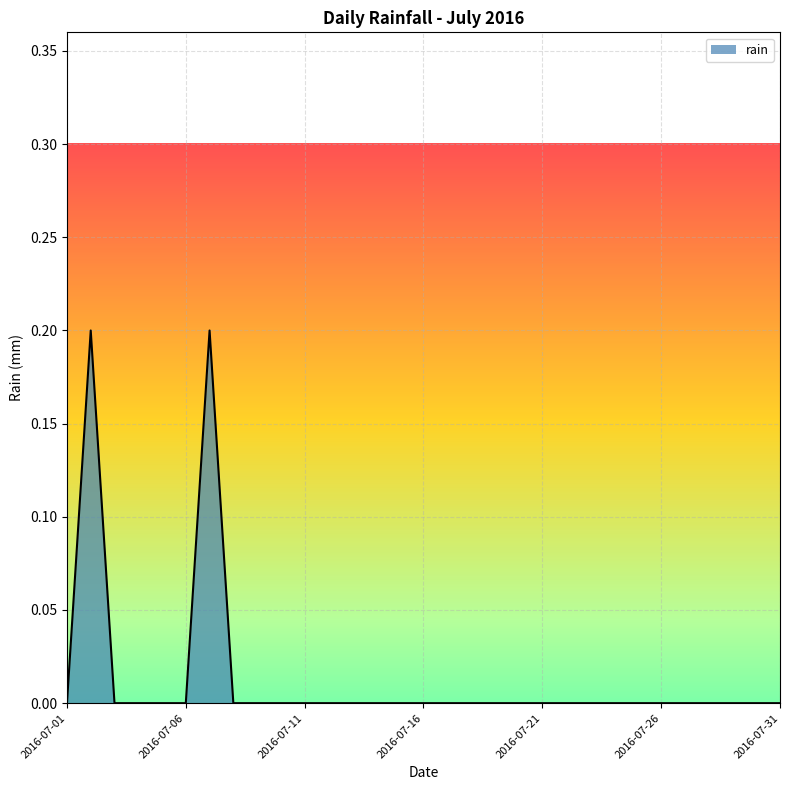

How many lines are shown in the chart?

1